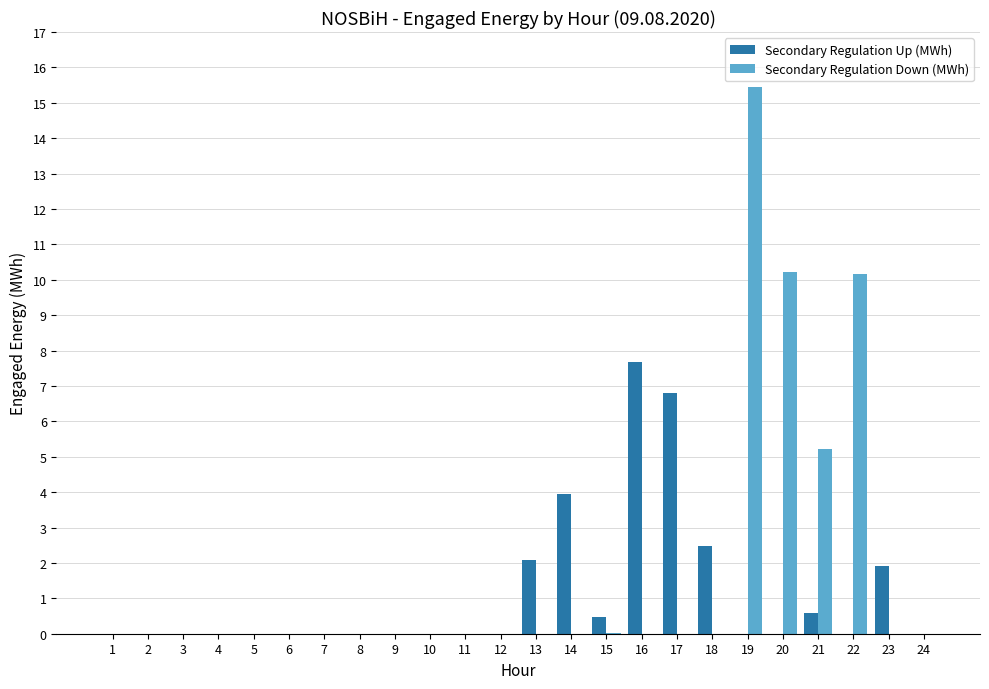

The Secondary Regulation Up (MWh) series shows 3.7 at 22. True or false?

False